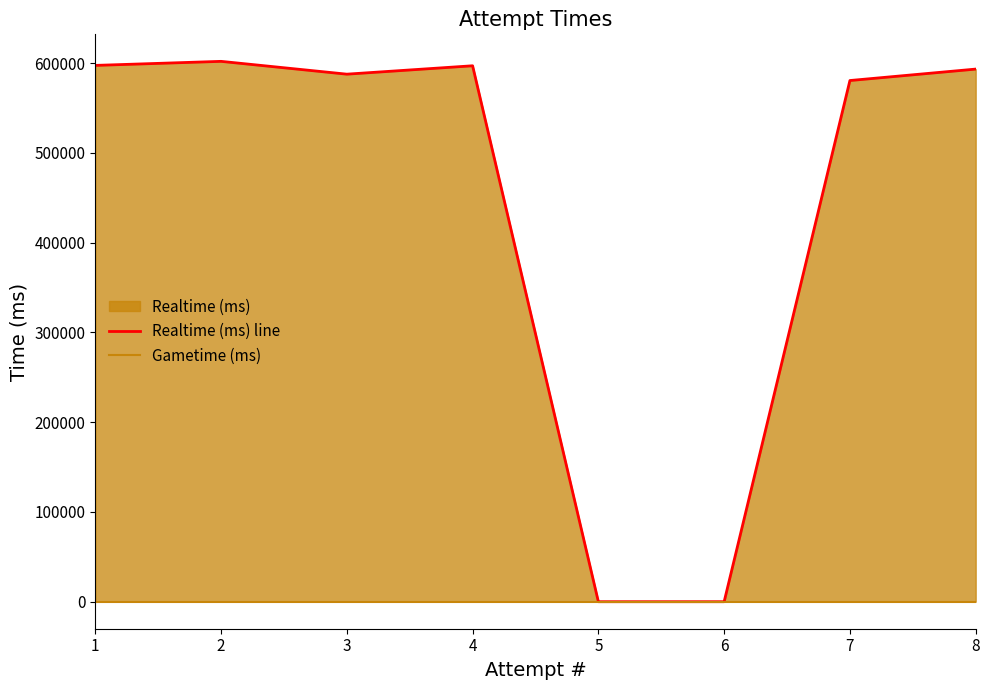

At how many categories does at least one series exceed 84151?

6